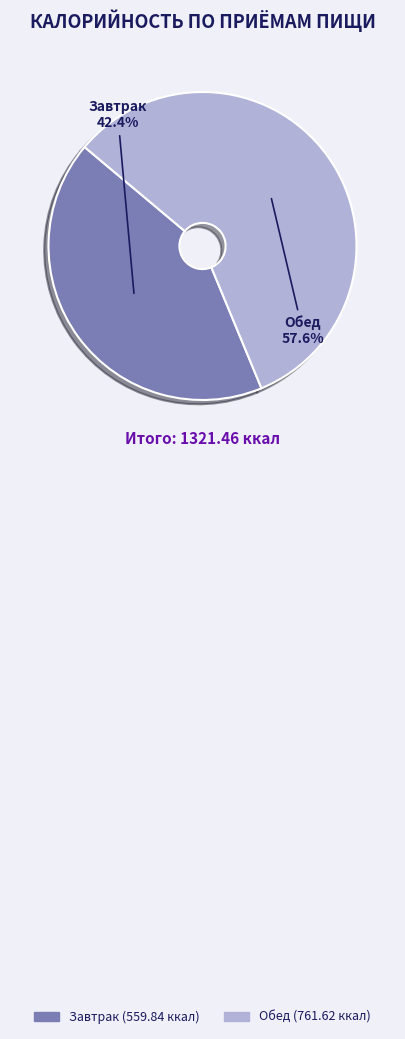

True or false: Завтрак accounts for 51% of the total.

False